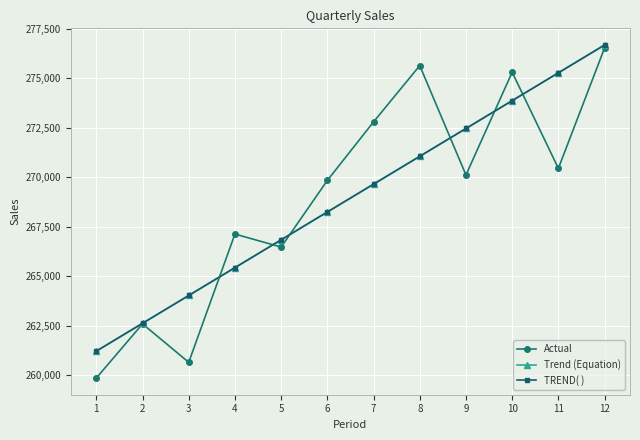

What is the total value across all series at 6?

806334.5